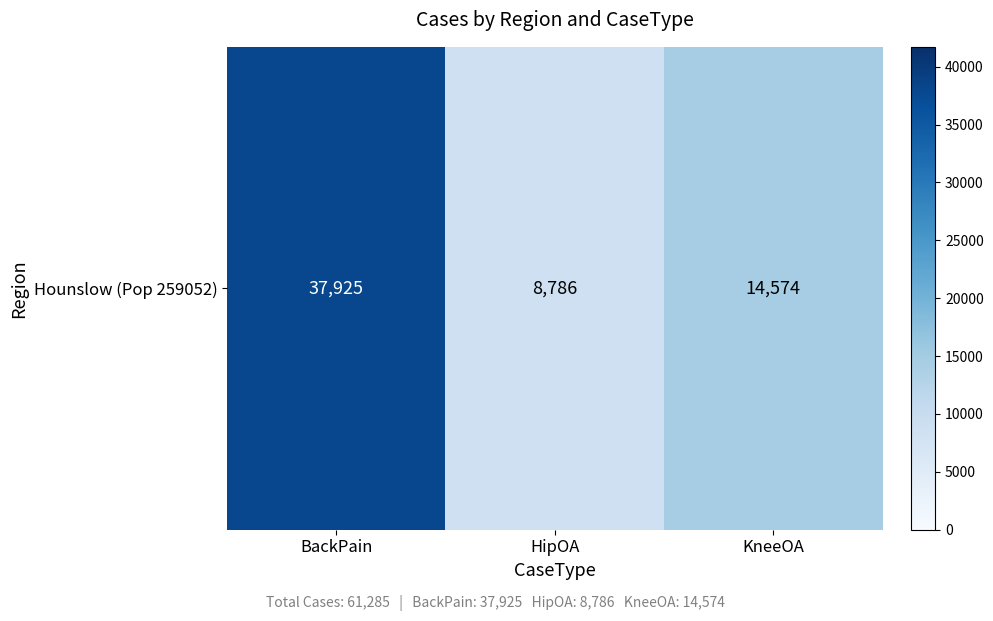

Reading left to right, list all the values displayed in this chart.

37925	8786	14574